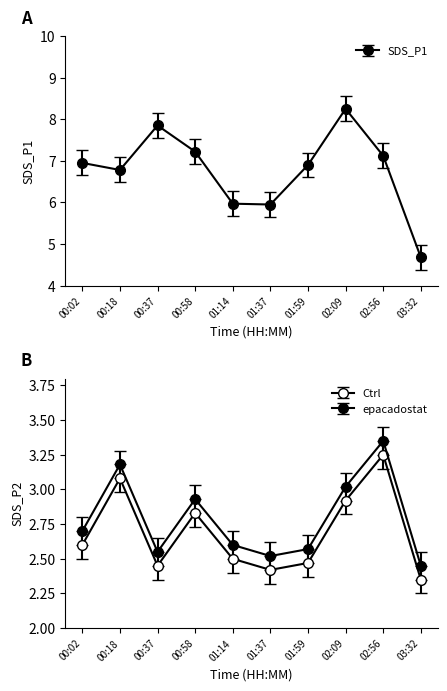

What is the difference between the maximum and minimum values in the SDS_P2 series?

0.9